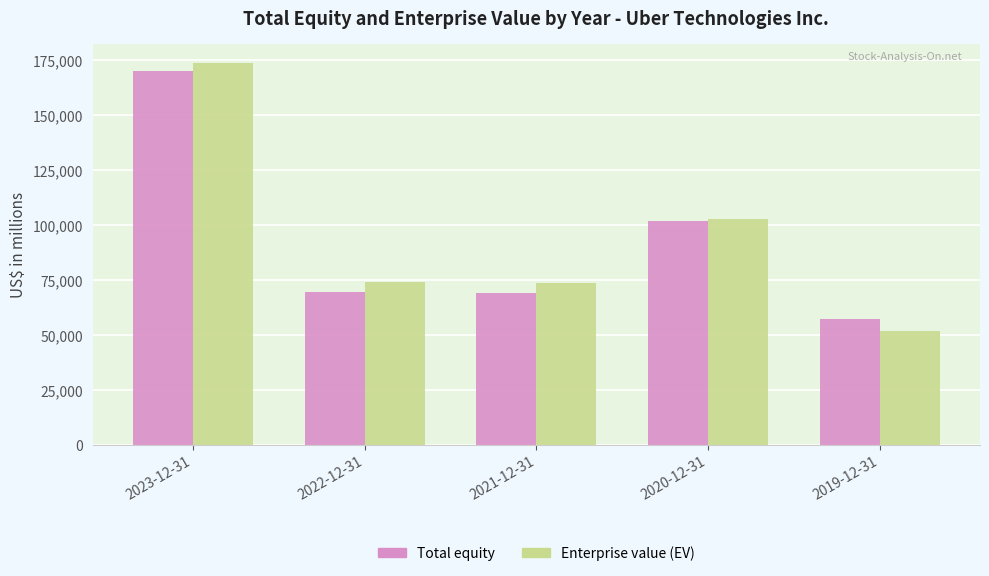

What is the label of the 3rd bar from the left?

2021-12-31